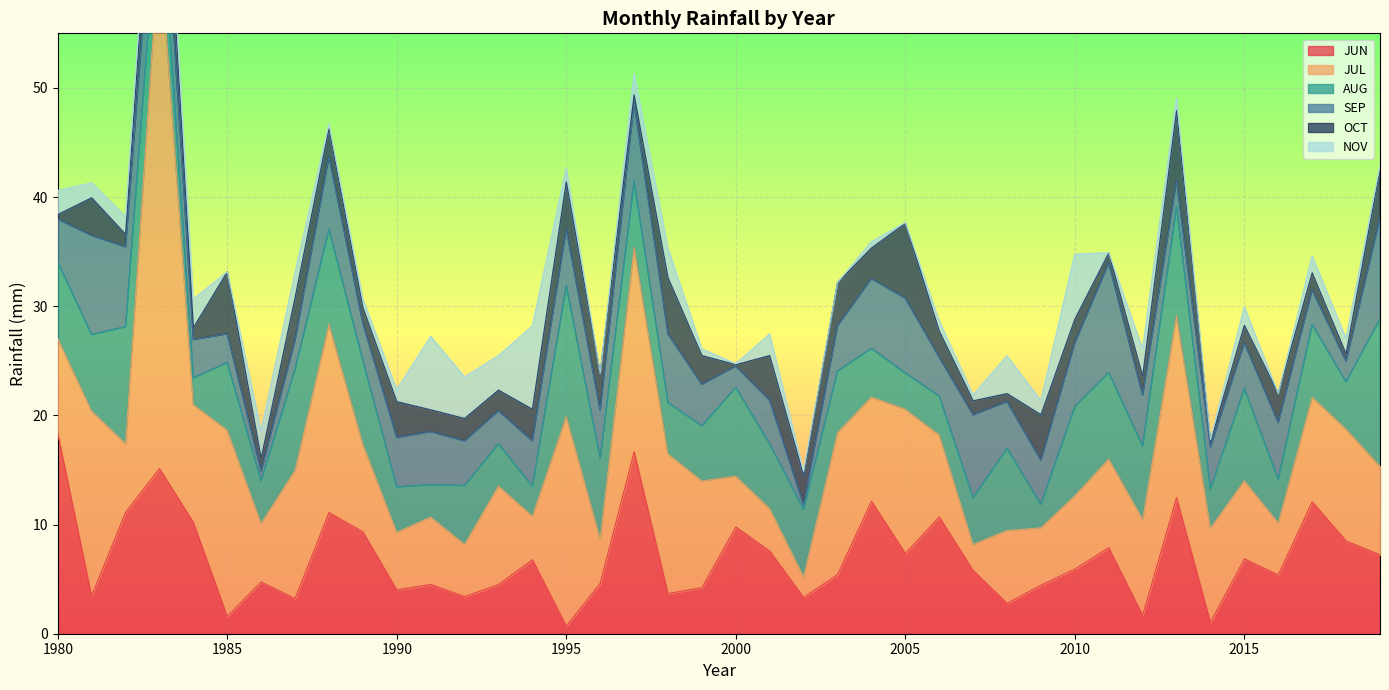

What is the spread (max minus min) of values at 2008?

6.8